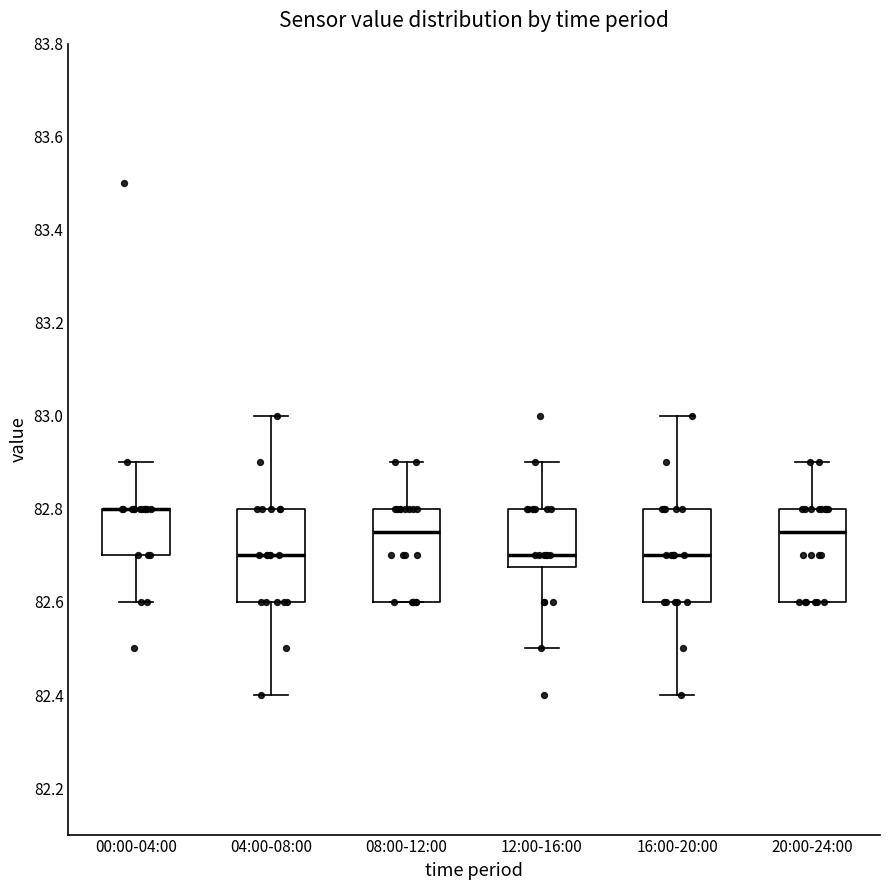

Where does the upper whisker of the box for 16:00-20:00 end on the y-axis? The values are not printed on the chart, so give them approximately, as read against the axis.

83.00